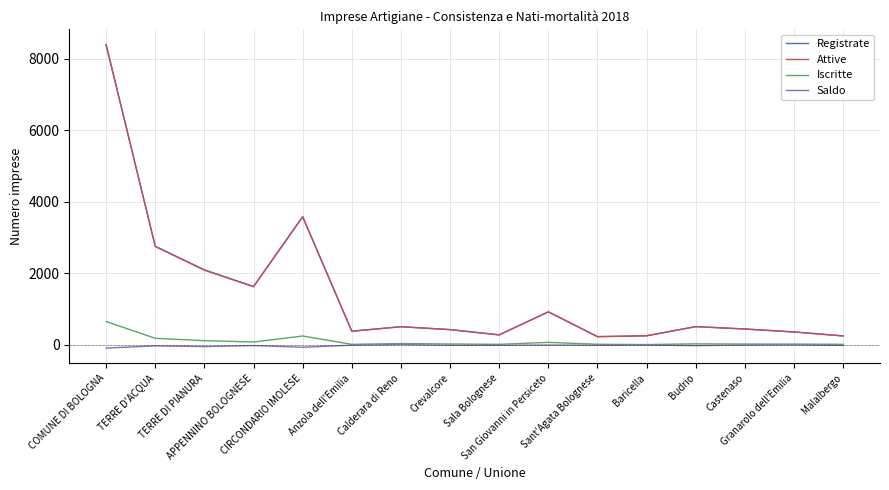

At which label is Iscritte closest to 331?

CIRCONDARIO IMOLESE